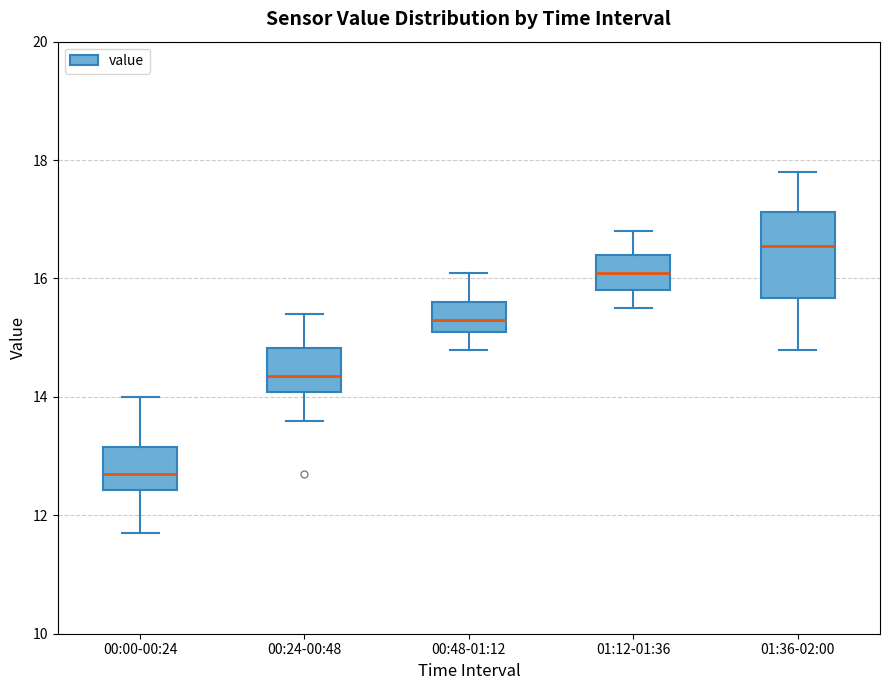

Where is the upper edge of the box for 01:36-02:00 on the y-axis? The values are not printed on the chart, so give them approximately, as read against the axis.

17.2